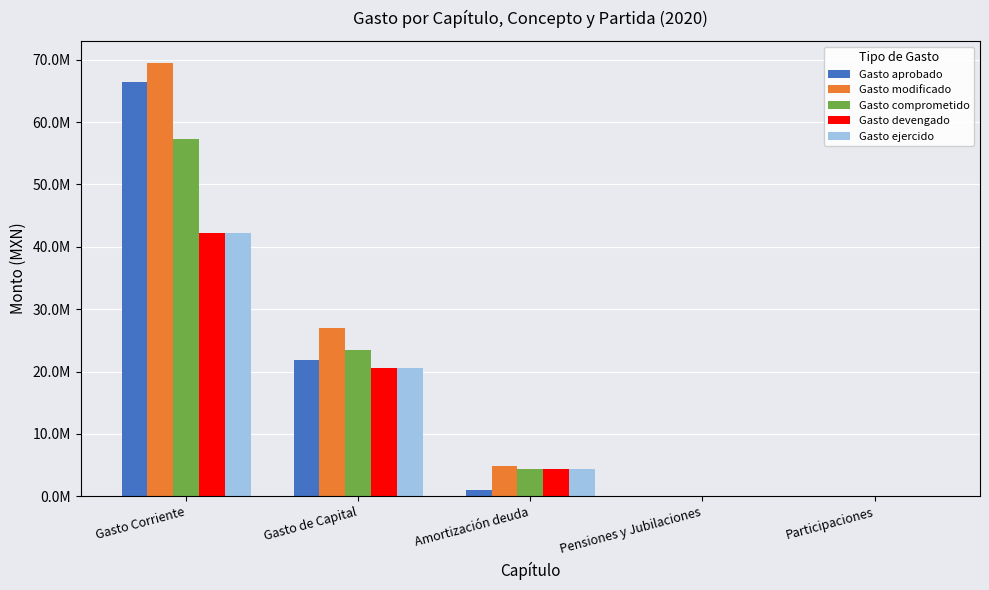

What are all the series names shown in the legend?

Gasto aprobado, Gasto modificado, Gasto comprometido, Gasto devengado, Gasto ejercido